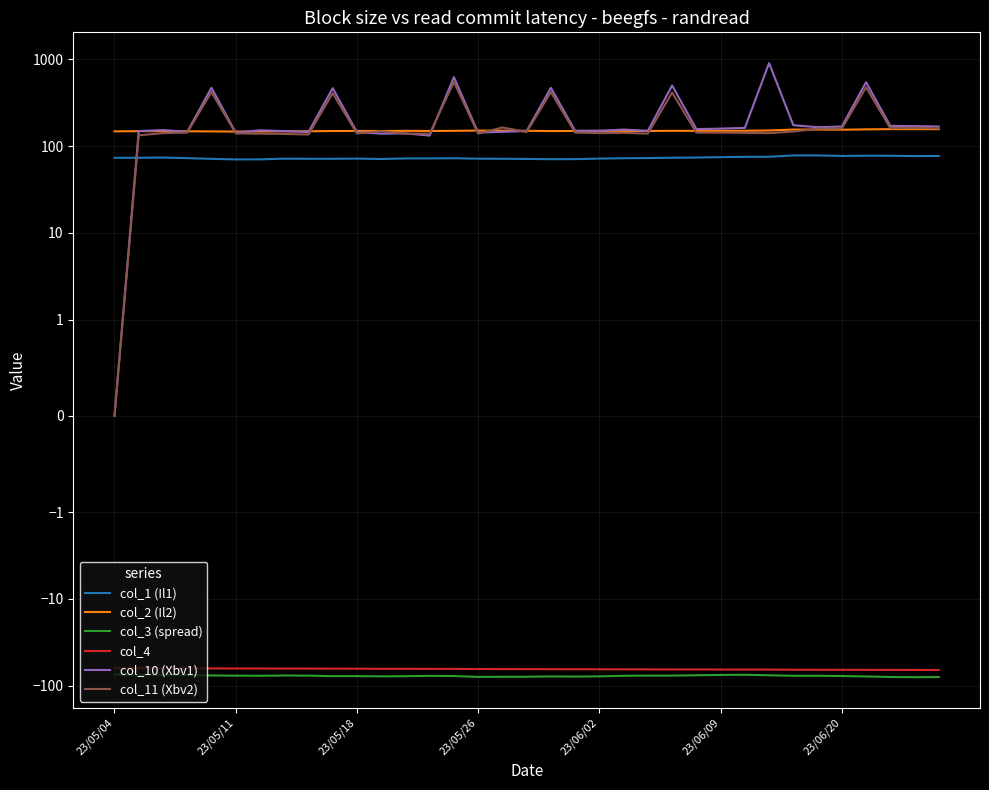

What is the average value of the col_3 (spread) series?

-77.3